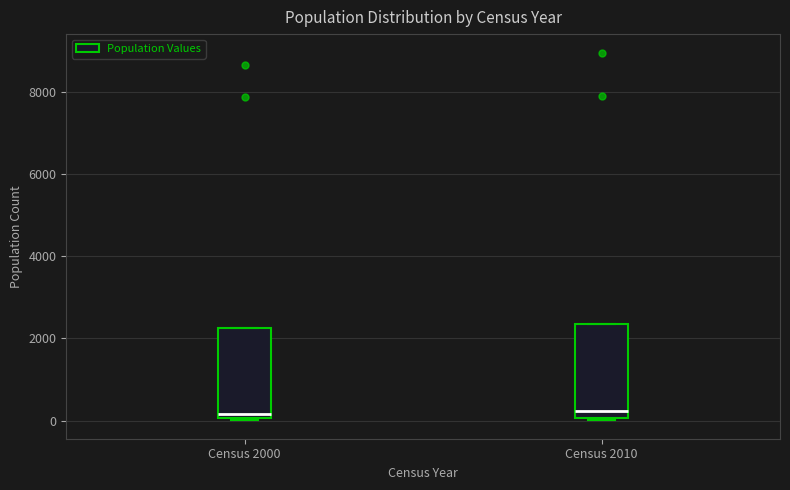

Reading left to right, read every box against the y-axis: the position of its median line, the range the box covers, and the ends of its whiskers. The values are not printed on the chart, so give them approximately, as read against the axis.

Census 2000: median 200, box 0 to 2200, whiskers 0 to 2200
Census 2010: median 200, box 0 to 2400, whiskers 0 to 2400